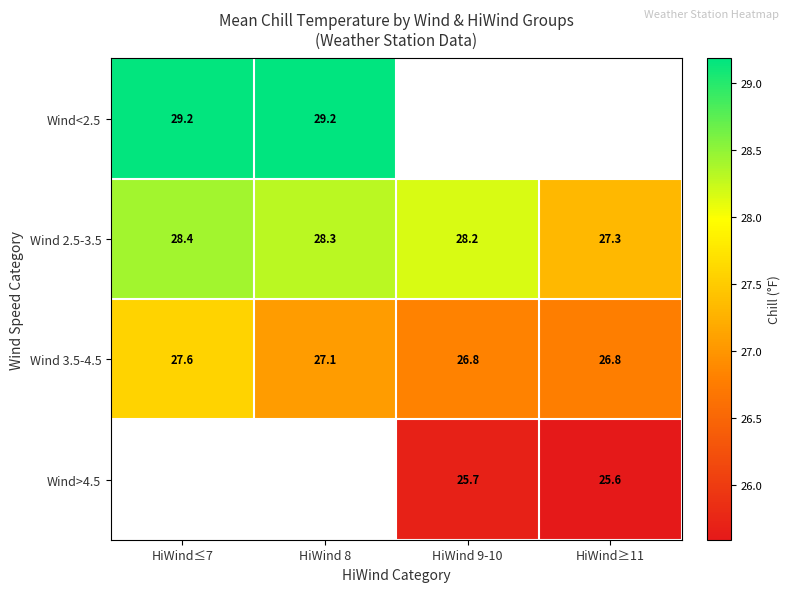

Where does the Wind 2.5-3.5 series first go above 28?

HiWind≤7